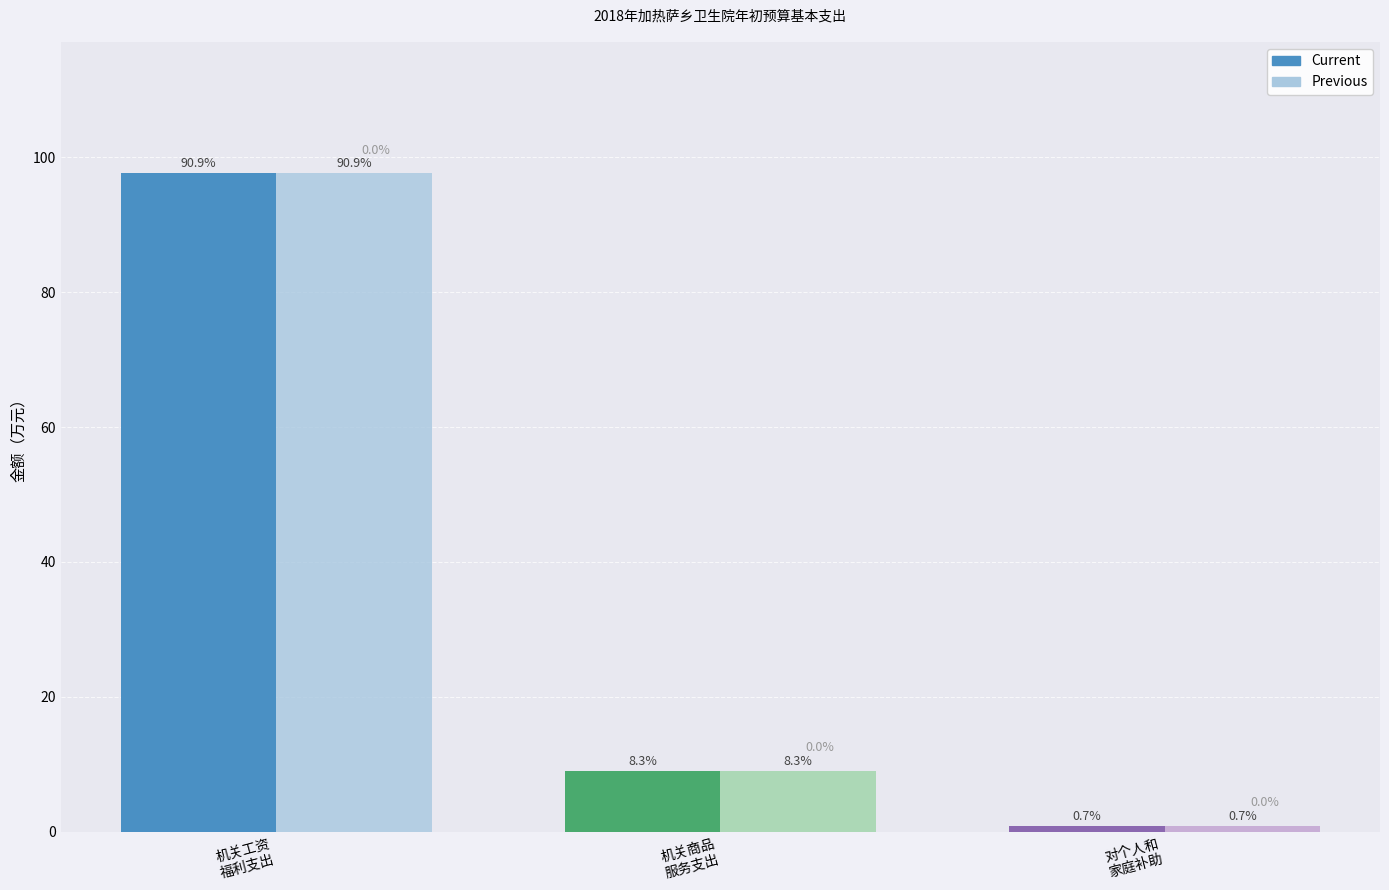

How many distinct data groups are displayed?

2